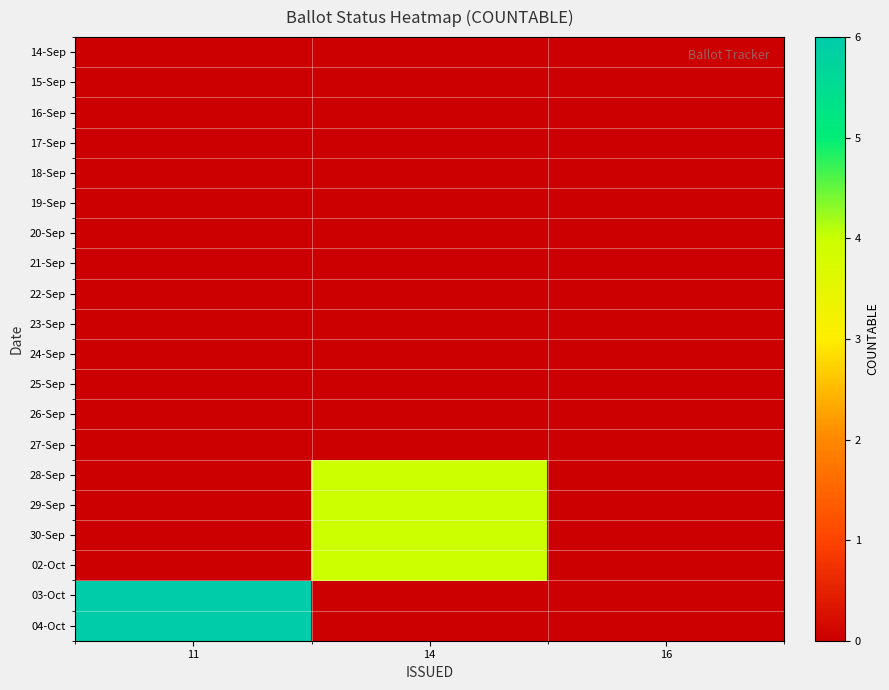

Between 11 and 14, which series saw the biggest shift?

03-Oct